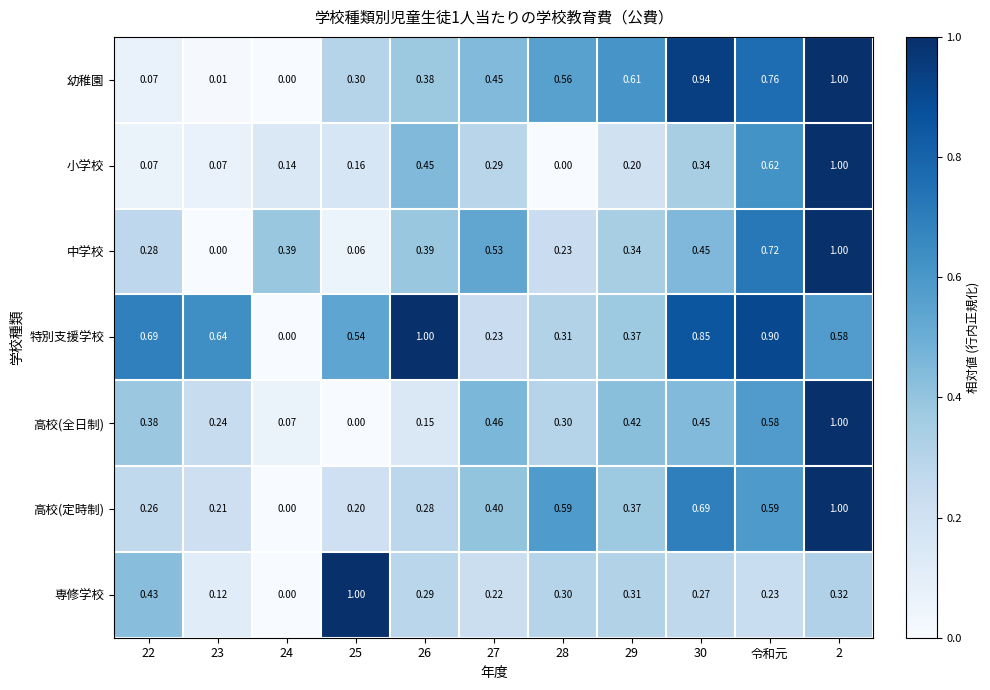

Is the value of 高校(定時制) at 令和元 greater than the value of 幼稚園 at 24?

Yes